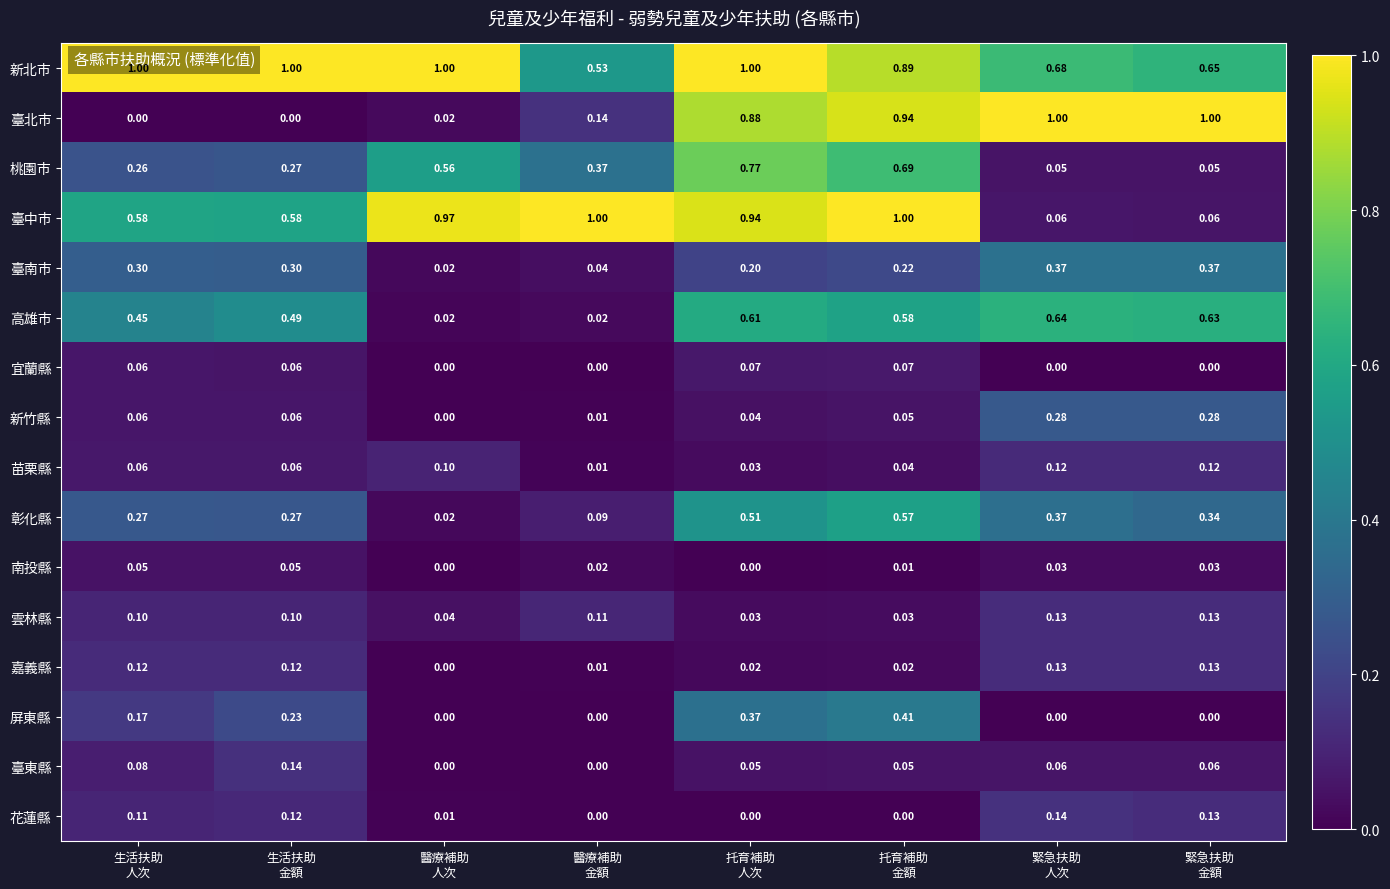

Which series has the widest spread of values?

臺北市